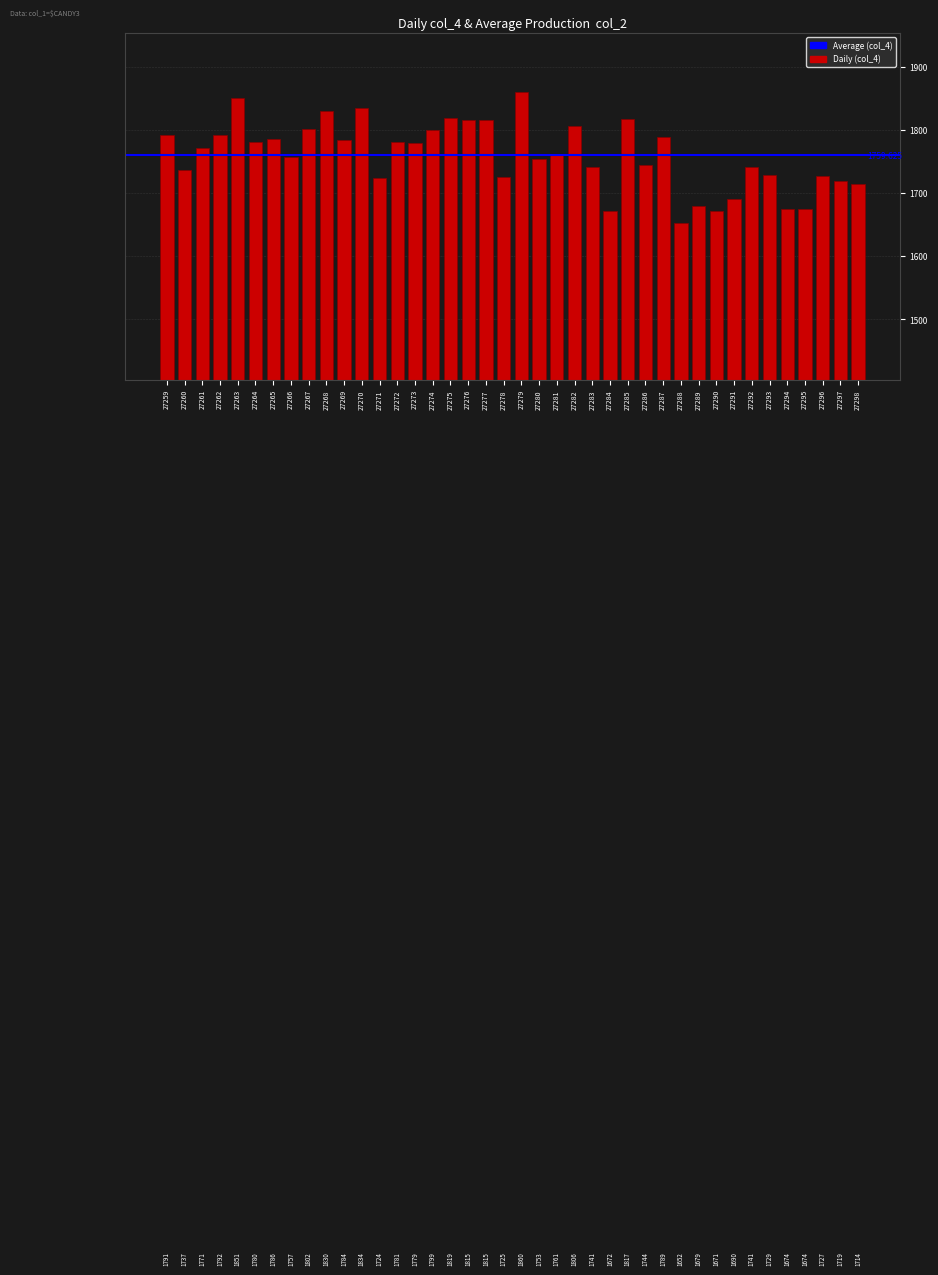

How many series are shown in this chart?

1